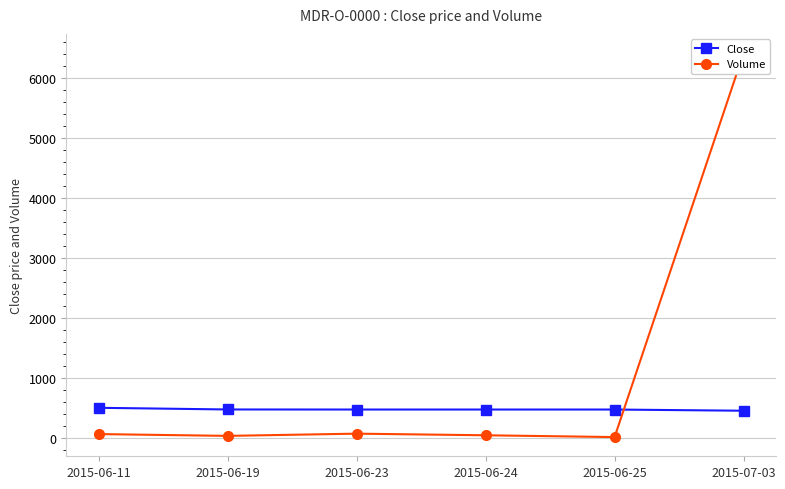

At which label is Volume closest to 3209?

2015-06-23